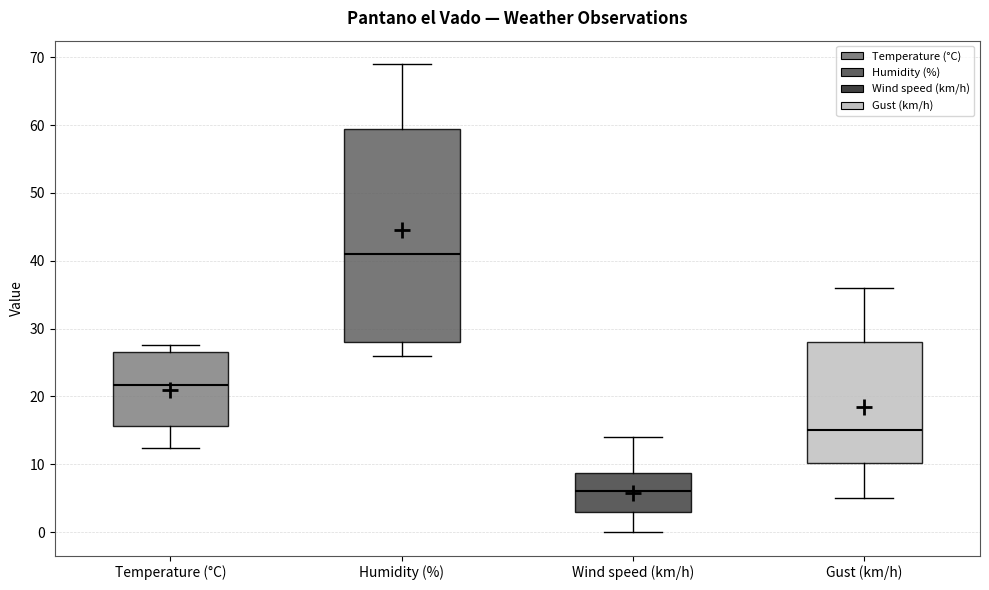

Comparing the boxes themselves (not the whiskers), which one is the tallest?

Humidity (%)